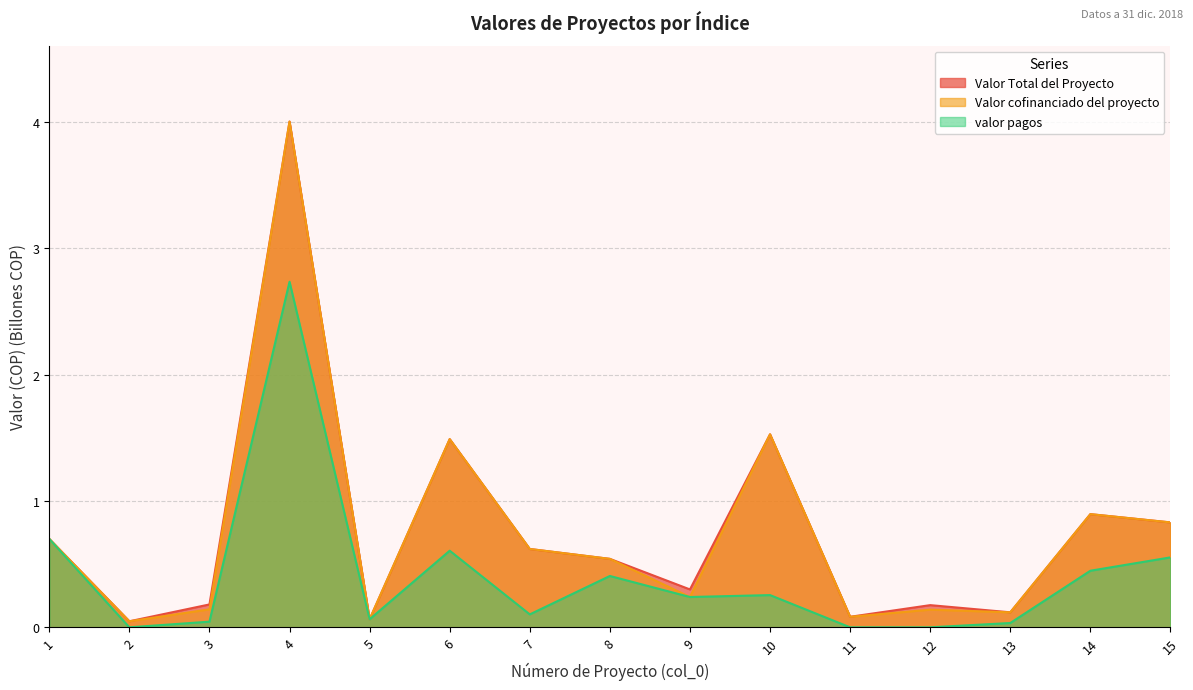

What is the spread (max minus min) of values at 14?

0.4